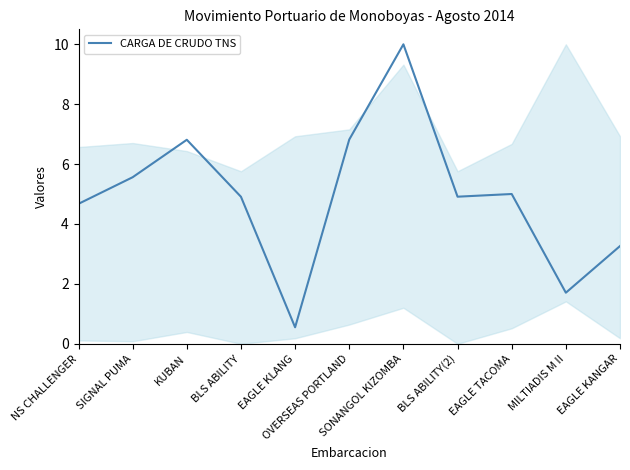

At which category does the chart reach its minimum across all series?

EAGLE KLANG